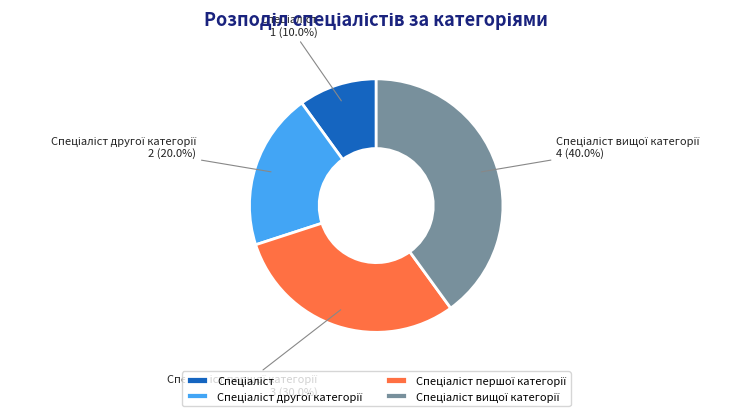

Does any single category account for the majority?

No